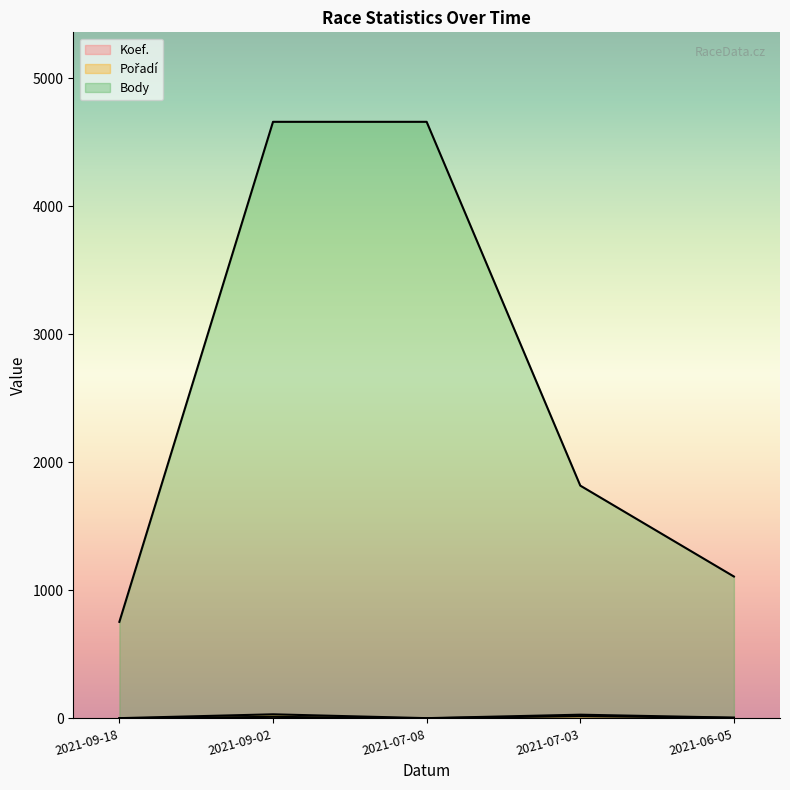

Rank the series at 2021-09-18 from lowest to highest value.

Koef., Pořadí, Body